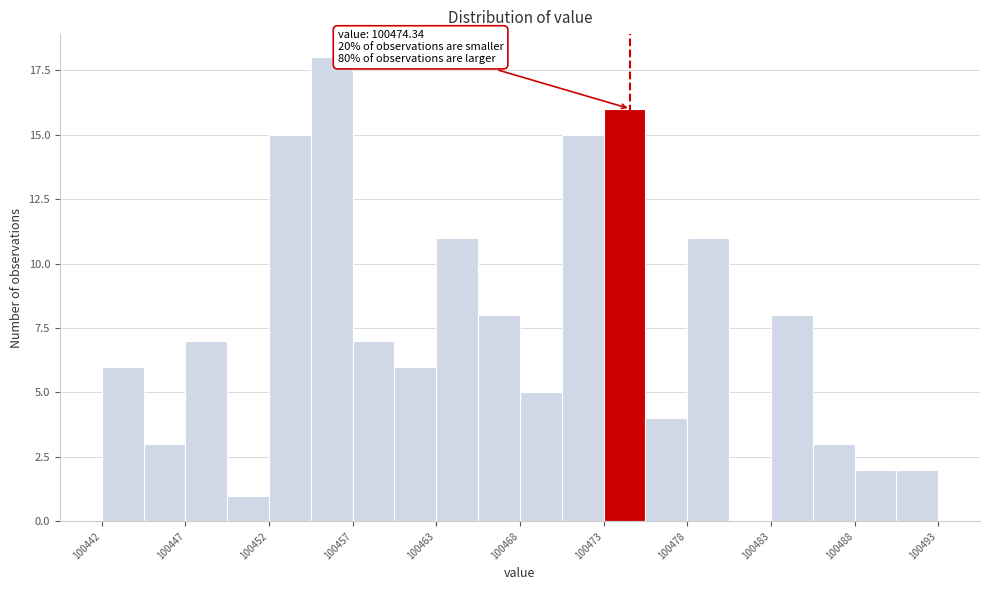

Around what value on the x-axis is the tallest bar? Give the approximate position of its centre, as read against the axis.

100456